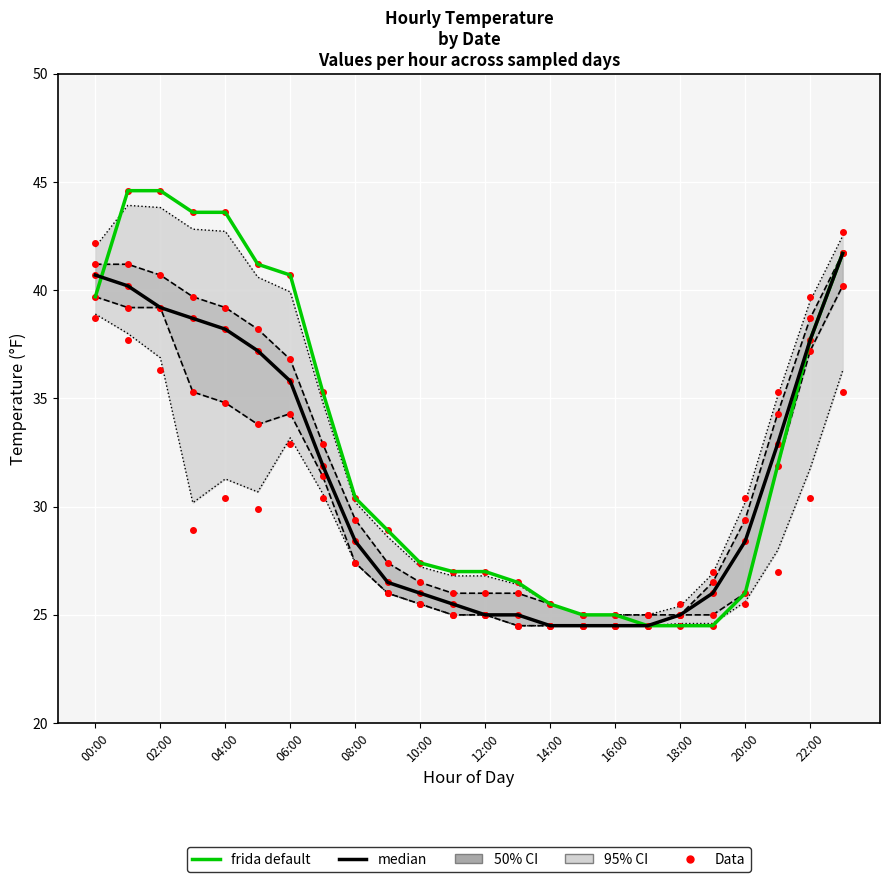

How many lines are shown in the chart?

2